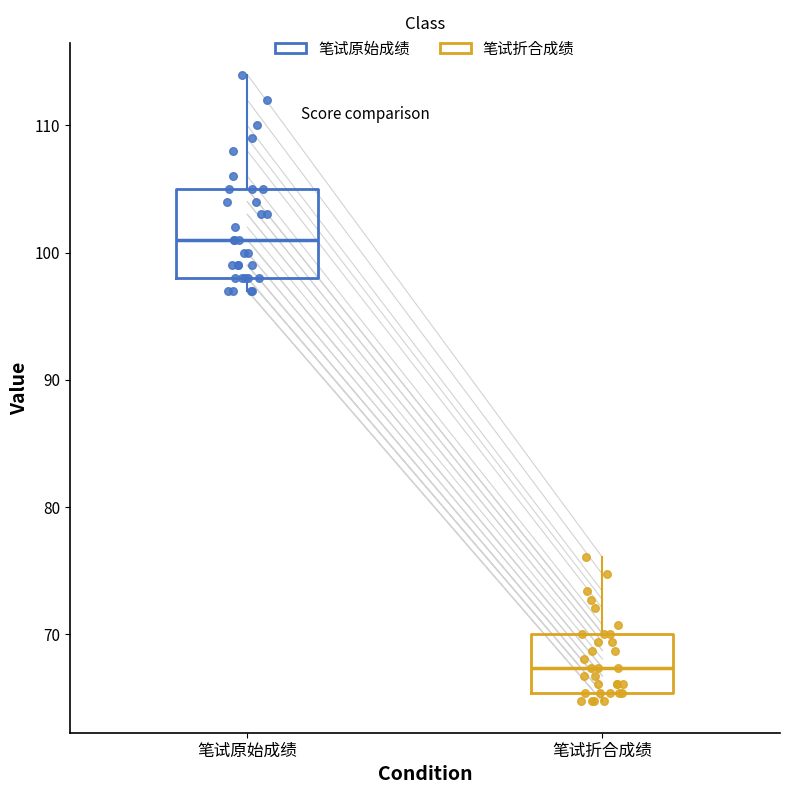

Which box is the tallest, from its lower edge to its upper edge?

笔试原始成绩